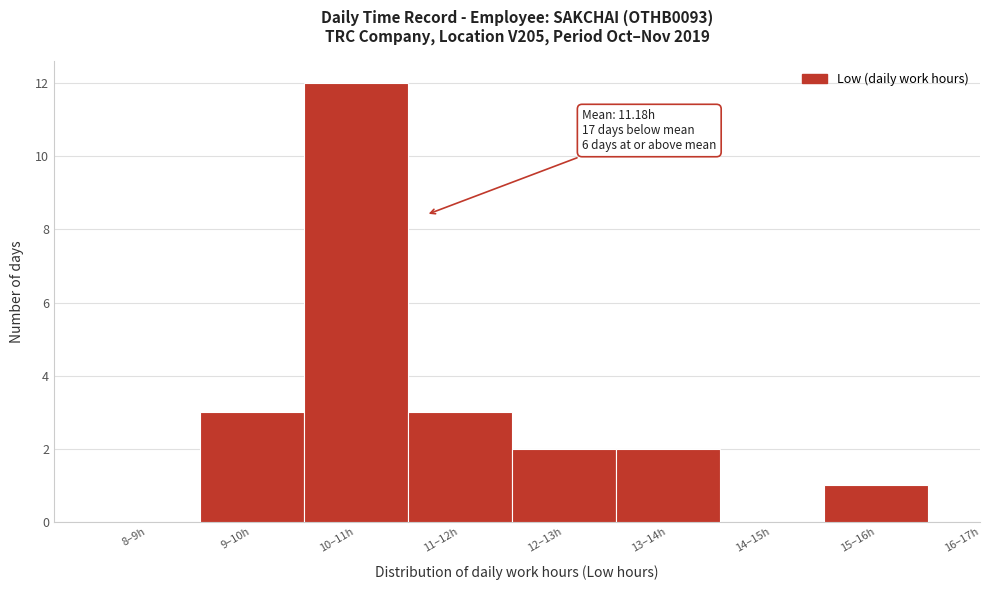

Reading left to right, what are all the values shown in this chart?

8–9h=0	9–10h=3	10–11h=12	11–12h=3	12–13h=2	13–14h=2	14–15h=0	15–16h=1